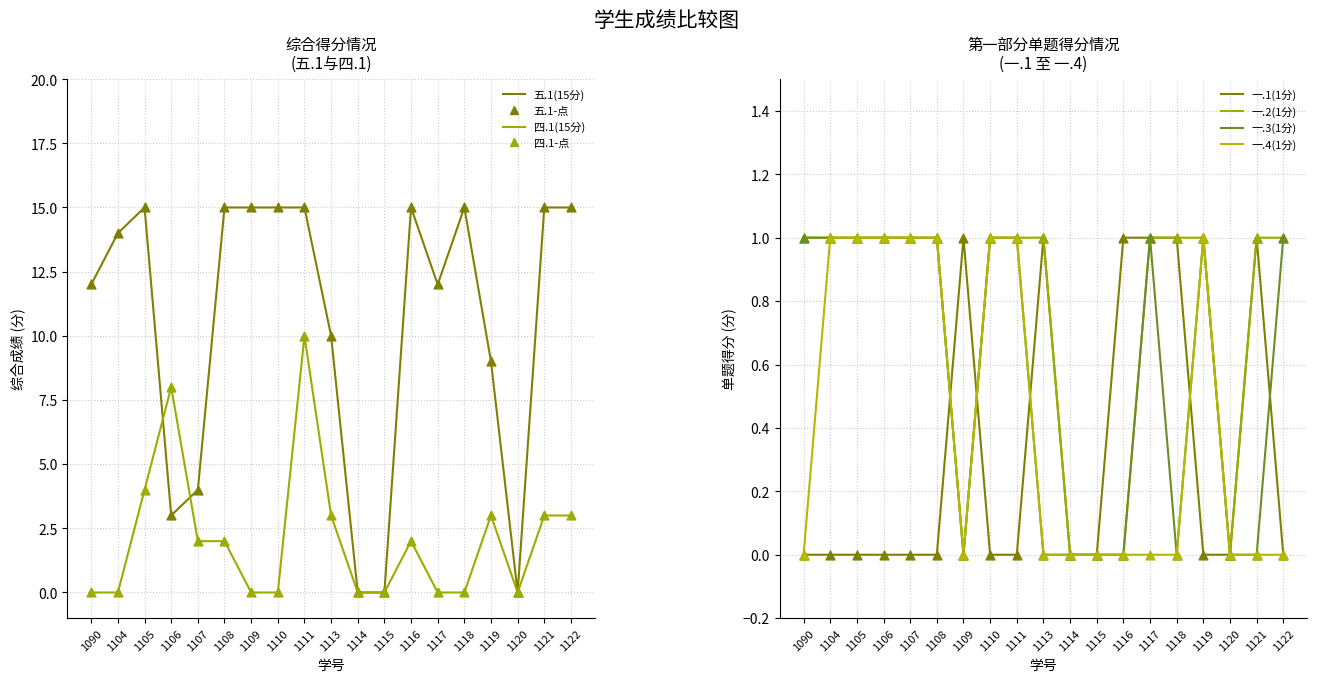

Which series reaches the maximum Y coordinate?

五.1(15分)